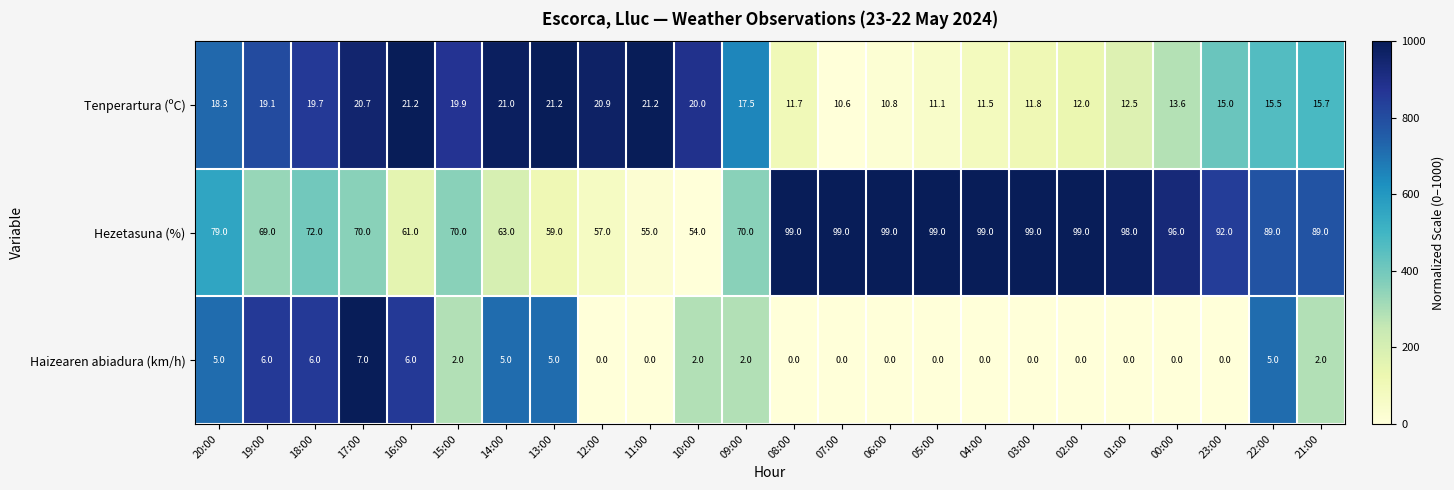

What is the difference between the second highest and minimum values in the Tenperartura (ºC) series?

10.6